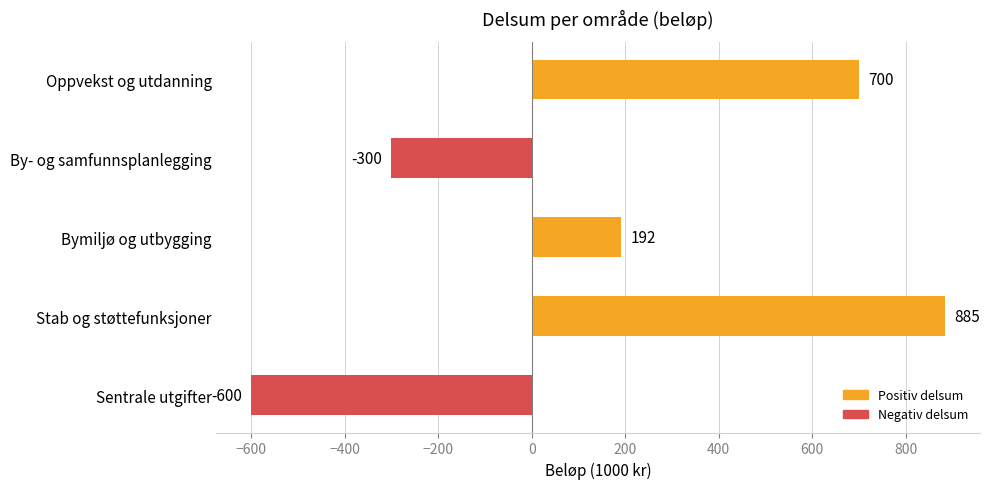

What is the difference between the maximum and second lowest values?

1185